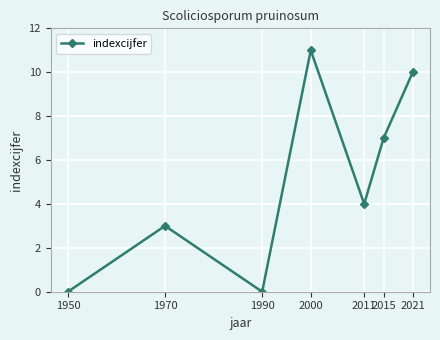

At which category does the data reach its first local valley?

1990